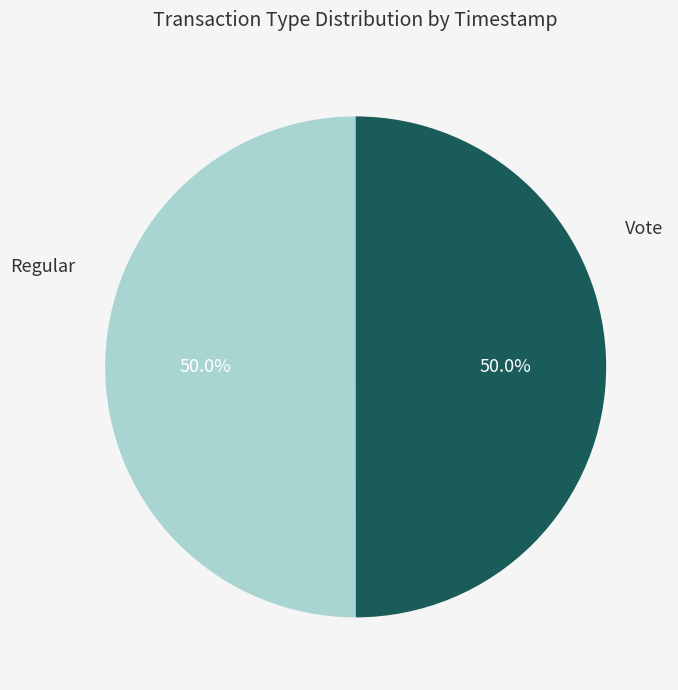

What is the largest slice in the pie chart?

Regular